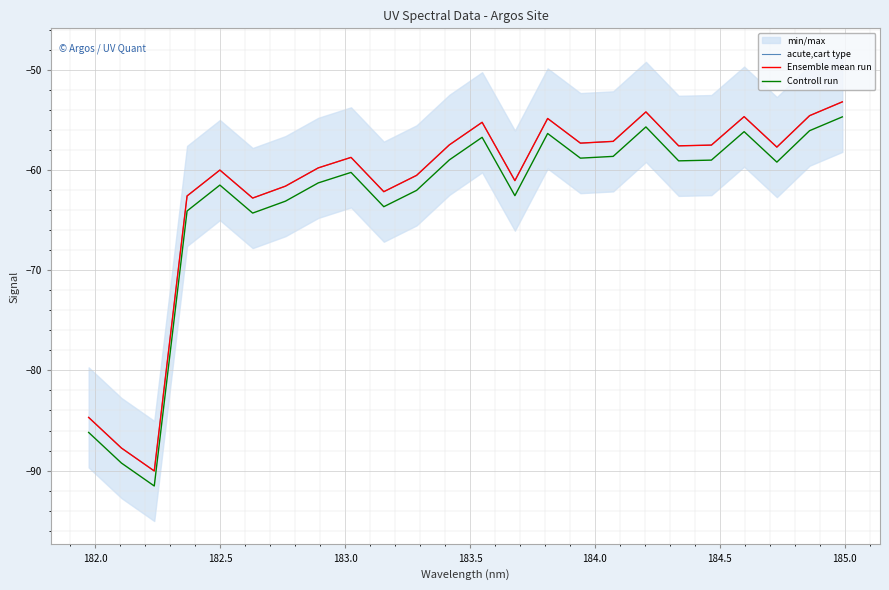

What is the highest value of the acute,cart type series?

-53.2